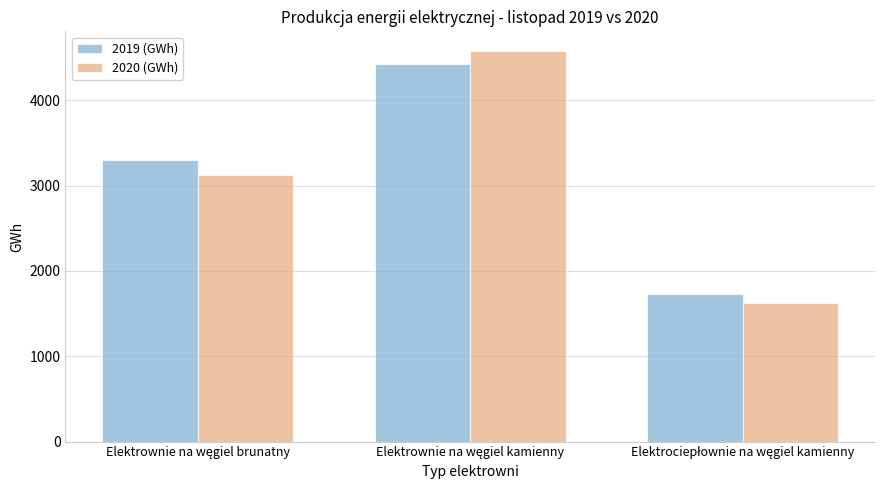

What is the lowest value of the 2019 (GWh) series?

1726.7